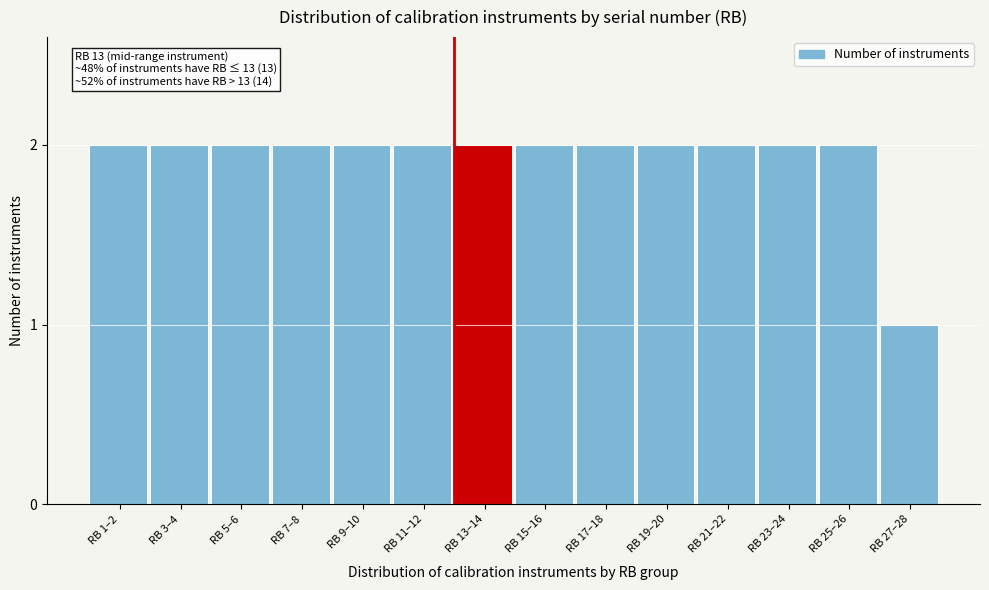

Reading right to left, list all the values displayed in this chart.

RB 27–28=1	RB 25–26=2	RB 23–24=2	RB 21–22=2	RB 19–20=2	RB 17–18=2	RB 15–16=2	RB 13–14=2	RB 11–12=2	RB 9–10=2	RB 7–8=2	RB 5–6=2	RB 3–4=2	RB 1–2=2